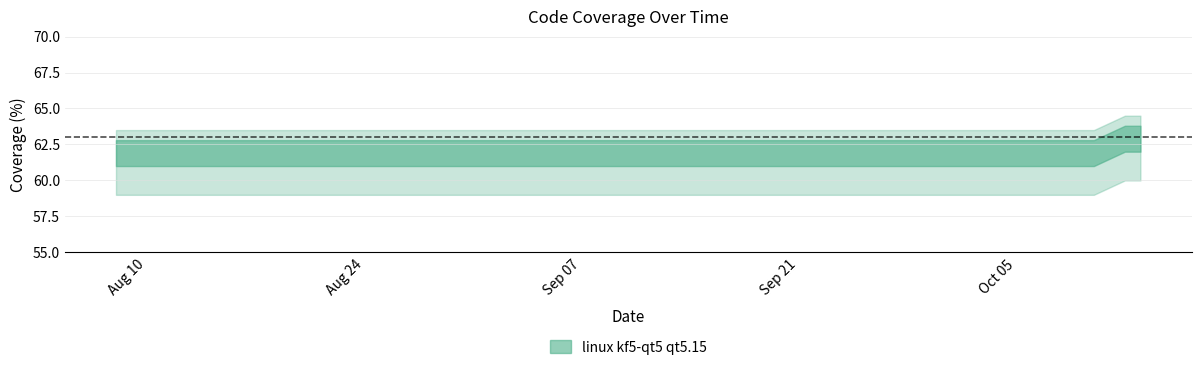

What is the sum of the values at 2021-09-15 and 2021-08-08?

124